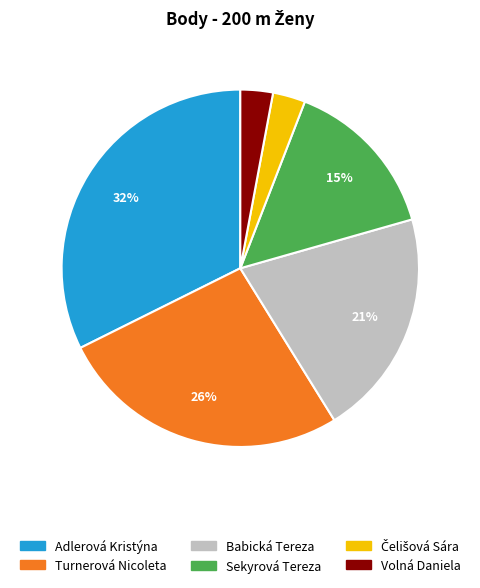

Between Babická Tereza and Turnerová Nicoleta, which is larger?

Turnerová Nicoleta